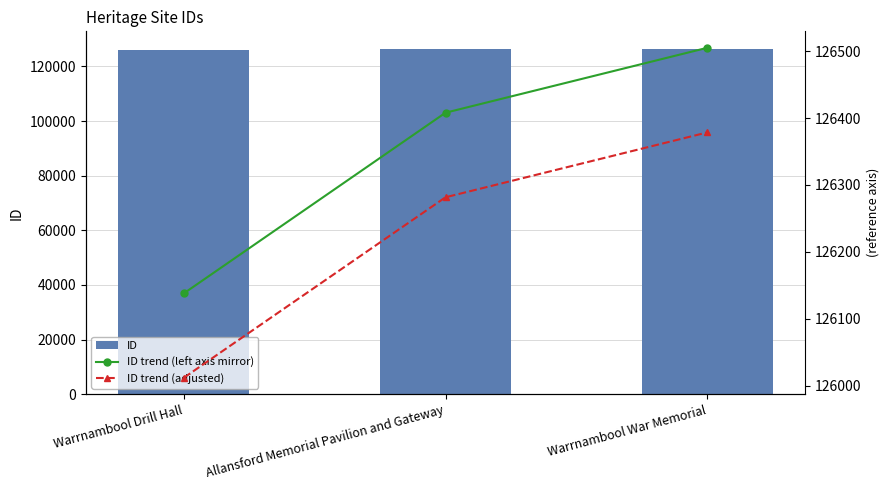

What is the label of the 3rd bar from the right?

Warrnambool Drill Hall